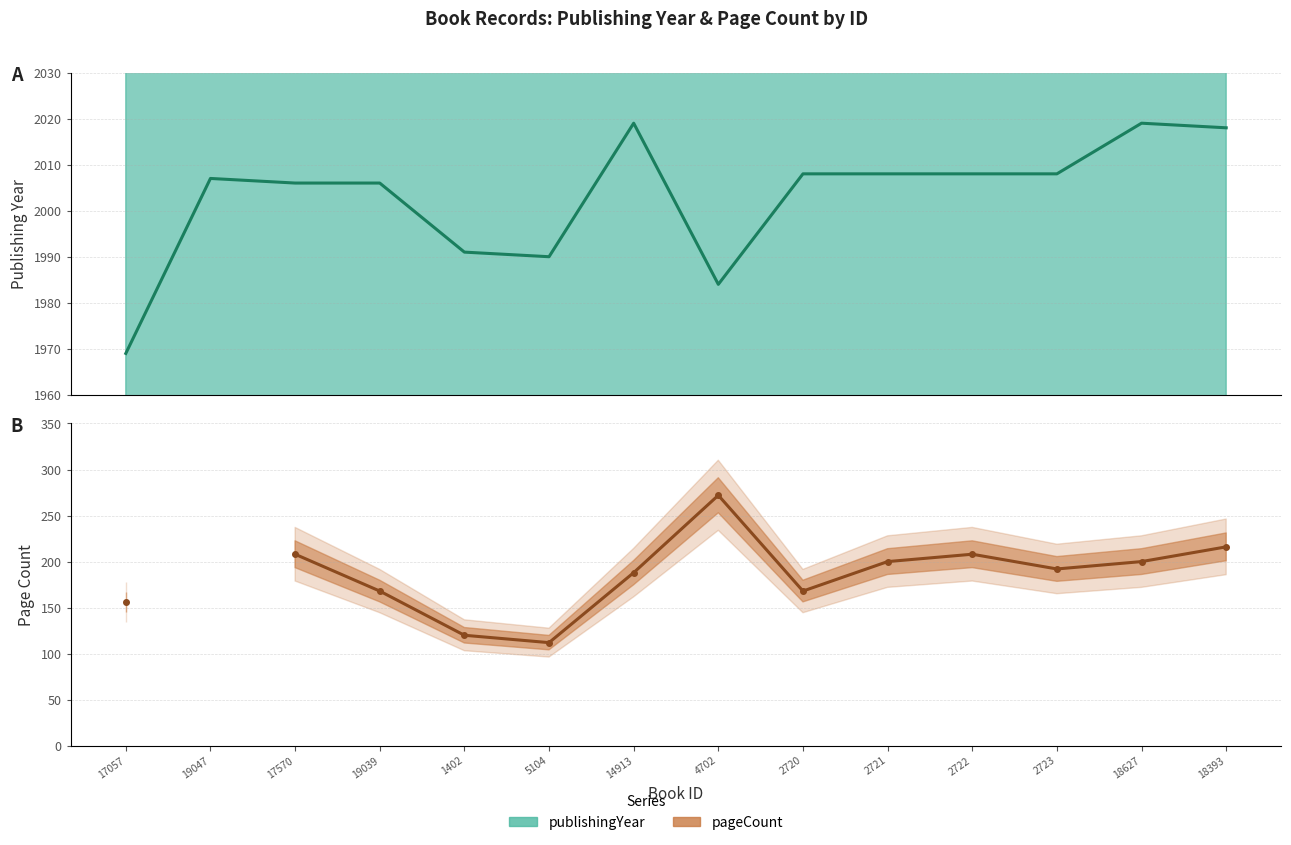

Which category has the highest value in the publishingYear series?

14913